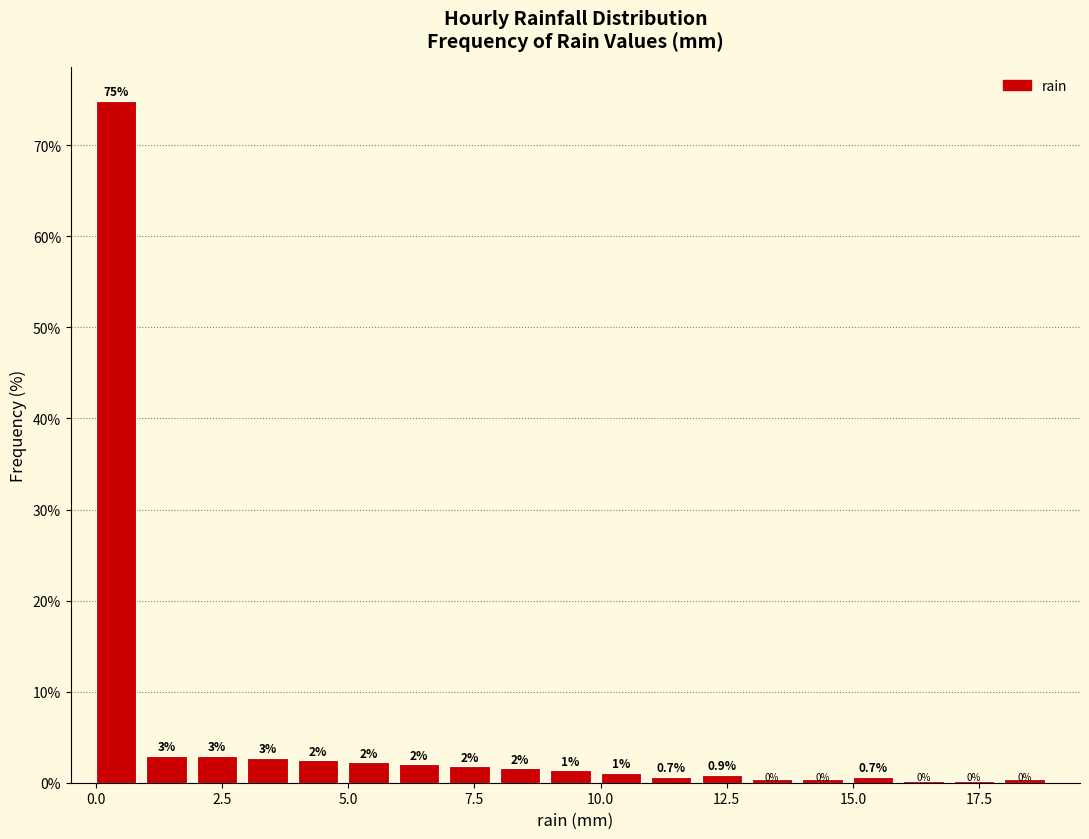

Read against the x-axis, roughly where is the centre of the tallest bar?

0.5